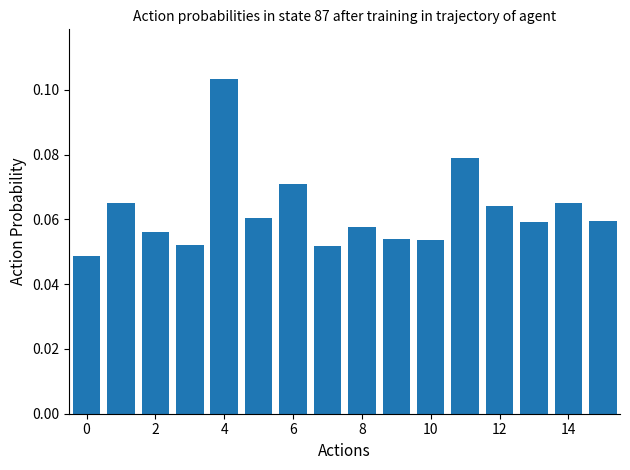

Count the values in the range 0 to 1.

16